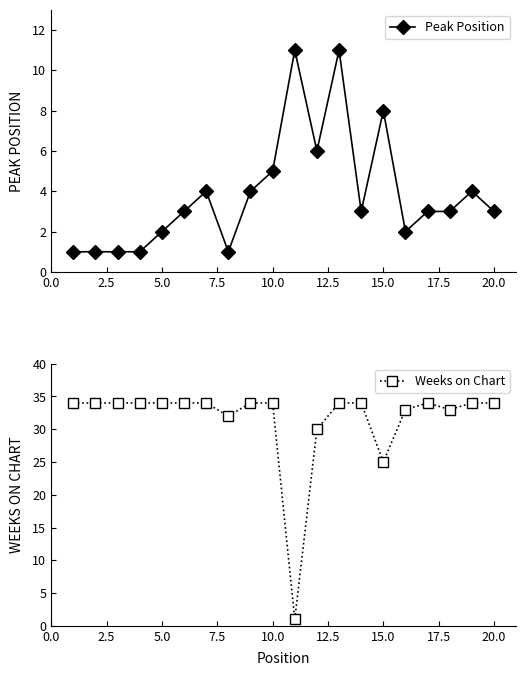

What is the highest value of the Peak Position series?

11